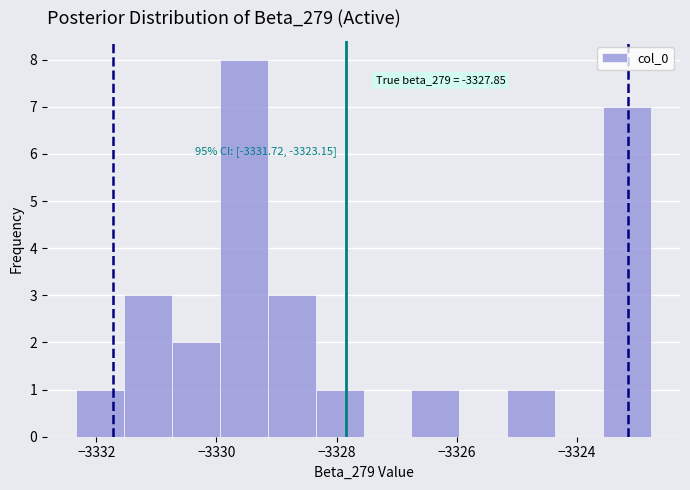

Read against the x-axis, roughly where is the centre of the tallest bar?

-3329.6